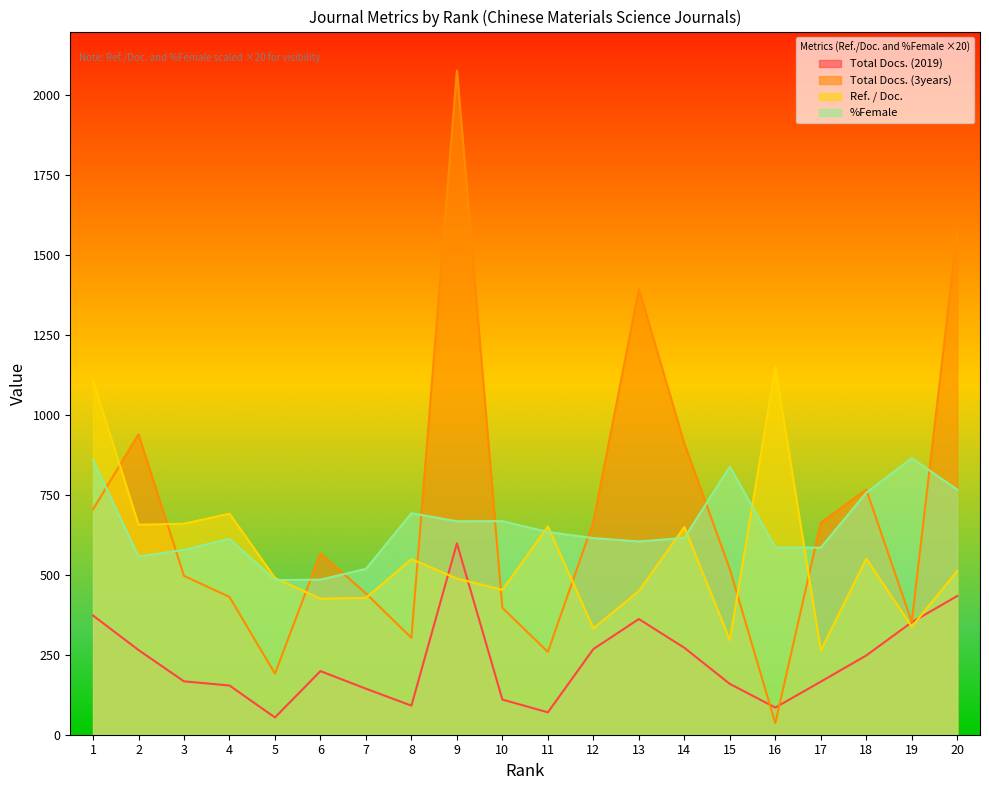

True or false: %Female and Total Docs. (2019) intersect in this chart.

False